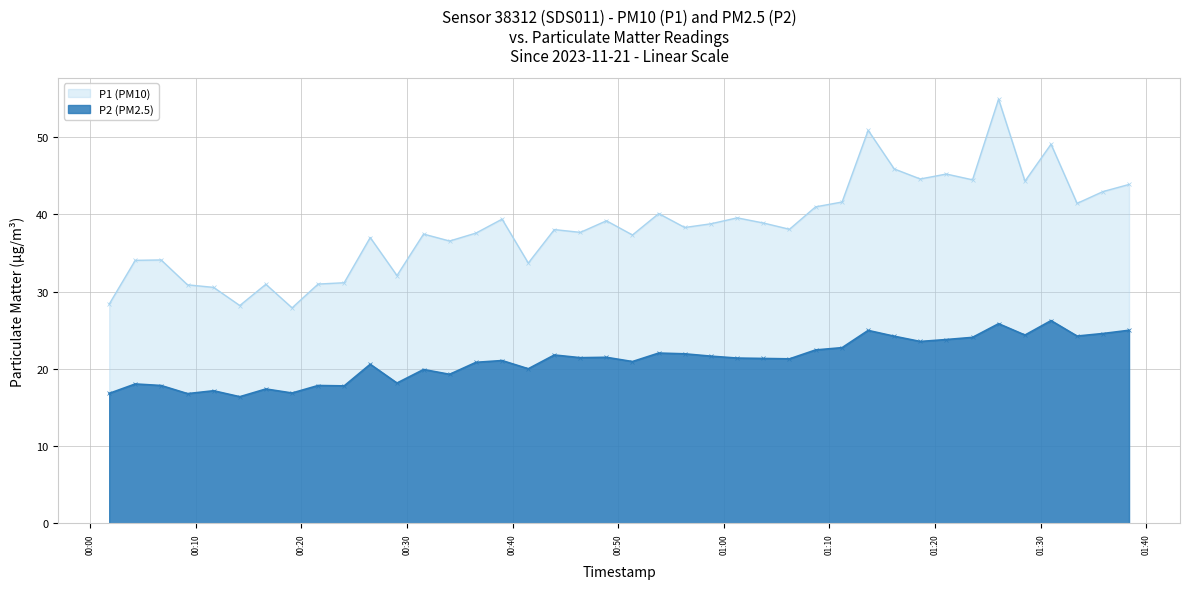

What is the approximate value of P1 at 2023-11-21T01:26:01?

54.9